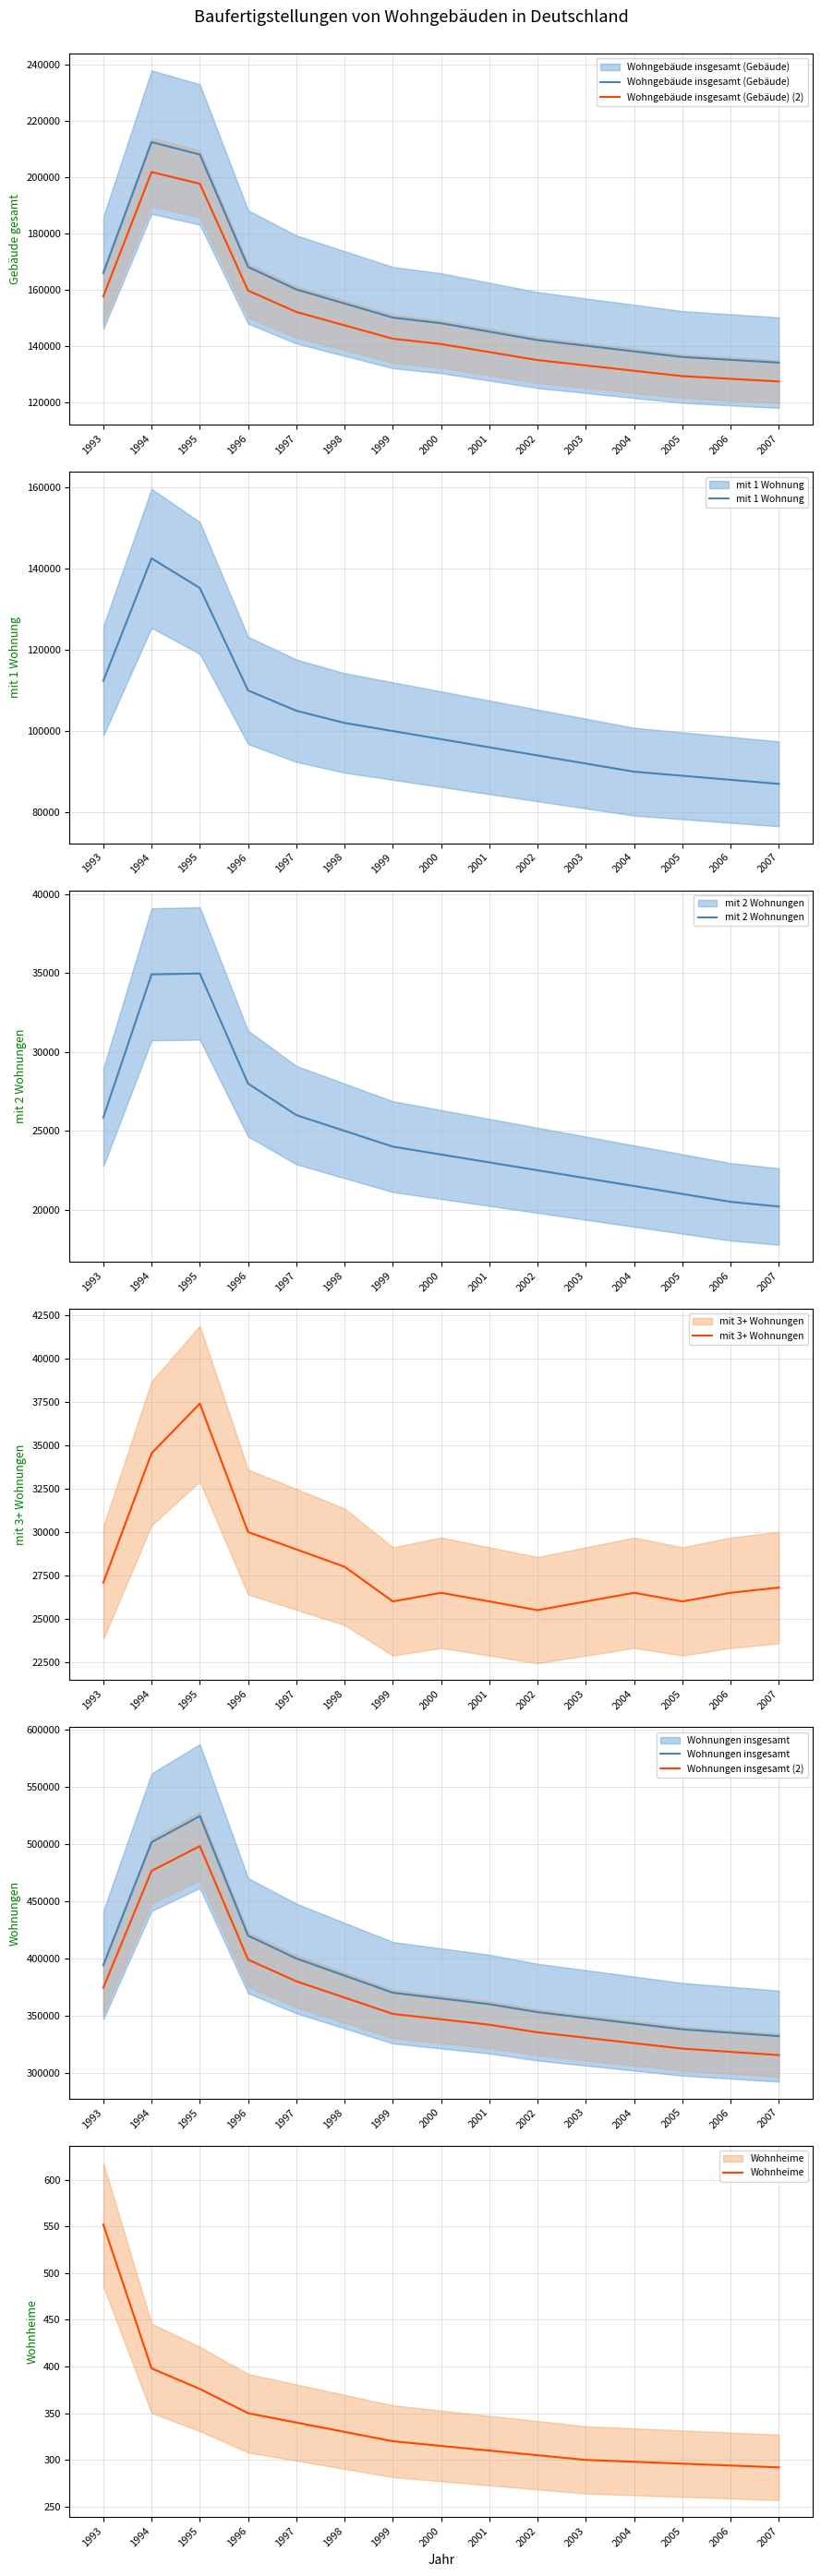

What is the difference between the maximum and minimum values in the mit_3_oder_mehr_Wohnungen_Gebaeude series?

11900